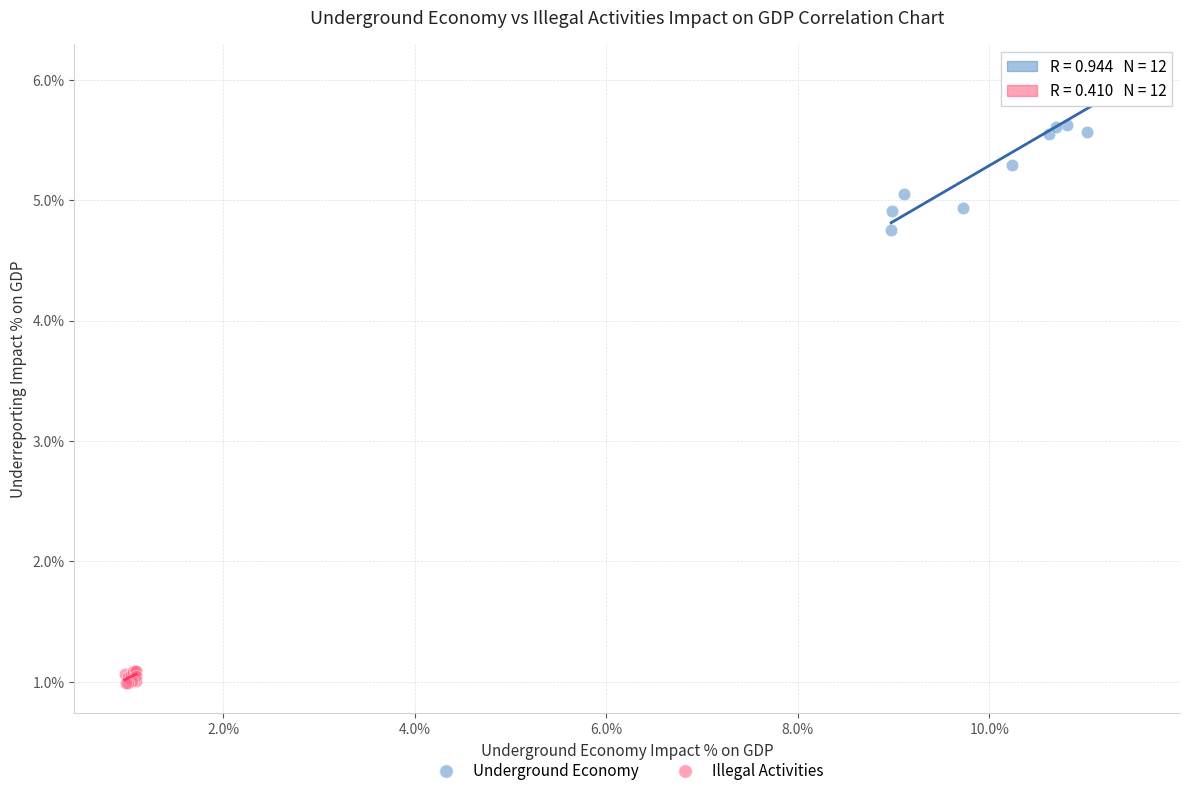

Which series contains the highest Y value?

Underground Economy